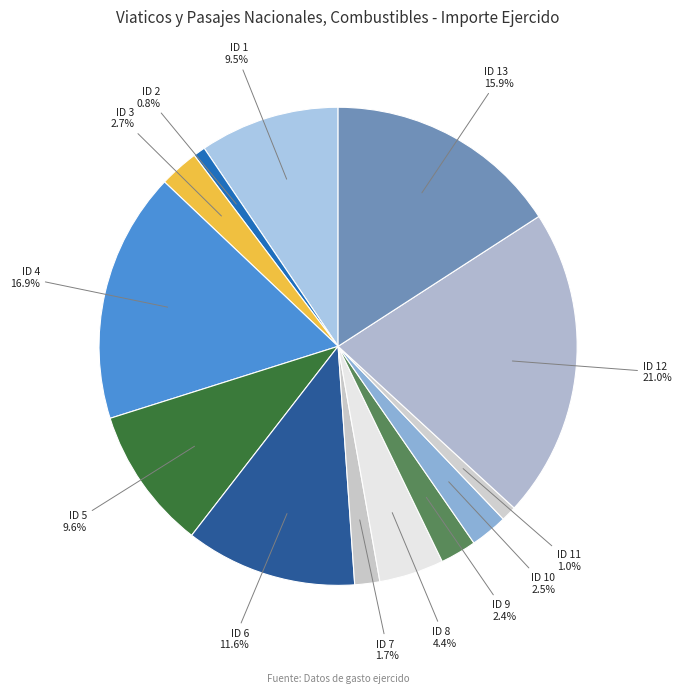

Is ID 9 the majority of the pie?

No